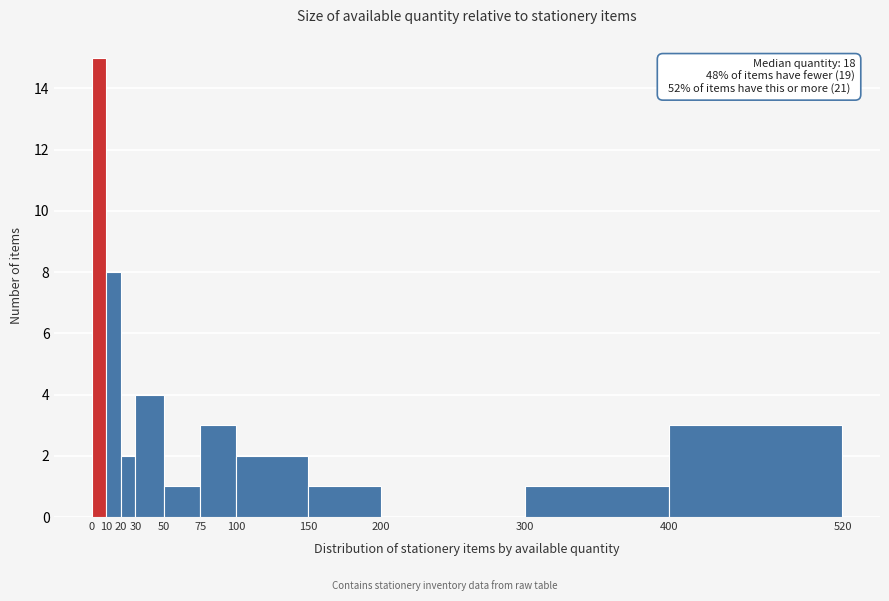

Which range on the x-axis has the tallest bar?

0 to 10